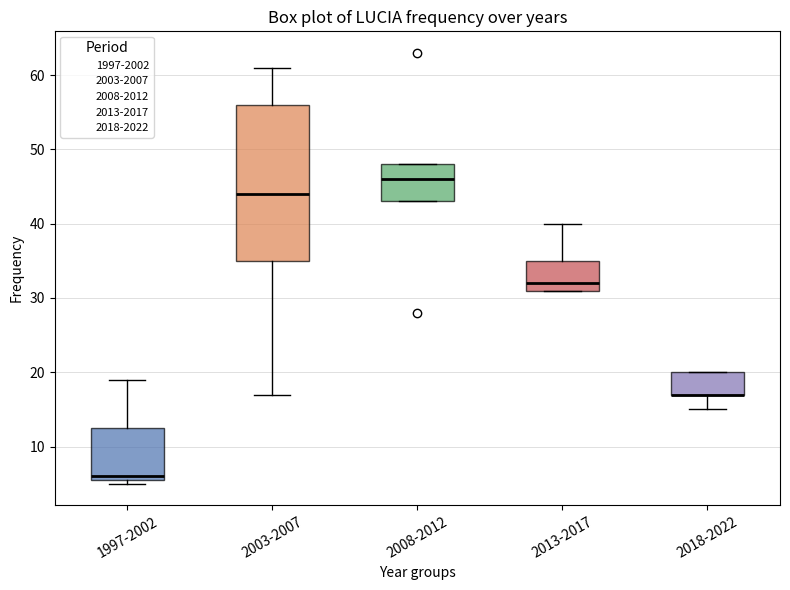

Where does the median line of the box for 2013-2017 sit on the y-axis? The values are not printed on the chart, so give them approximately, as read against the axis.

32